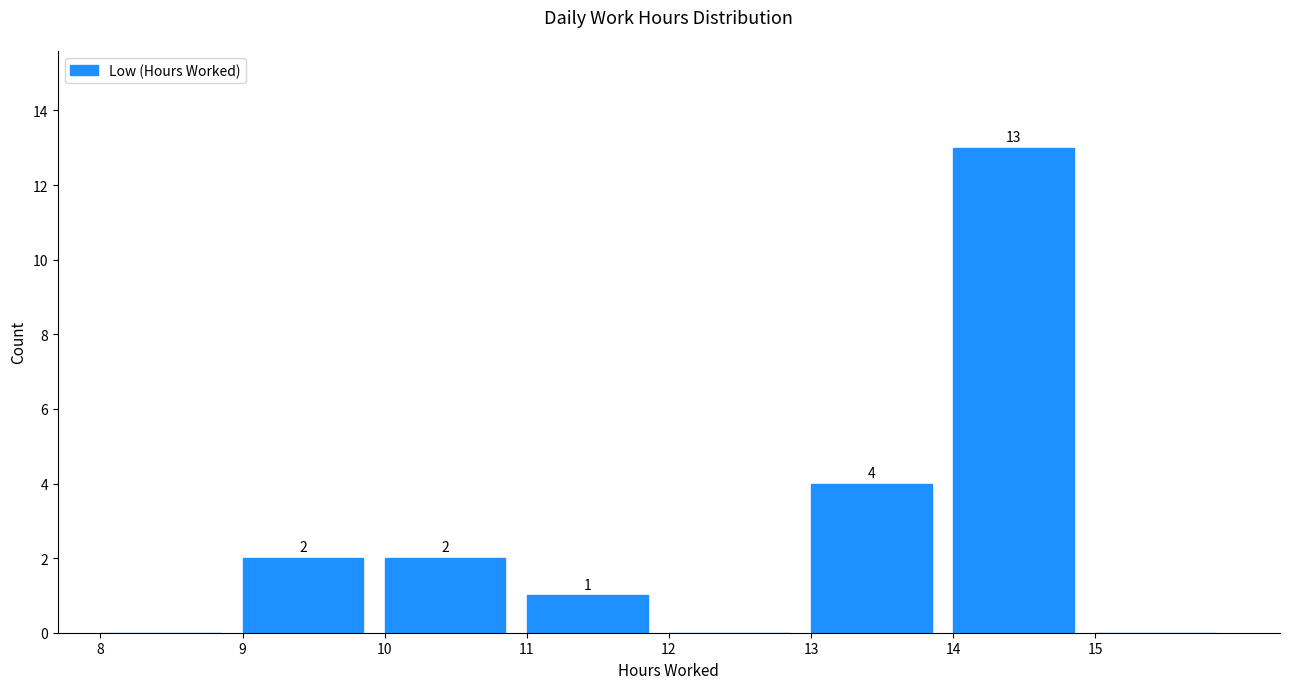

Over which range of the x-axis is the bar tallest?

14 to 15